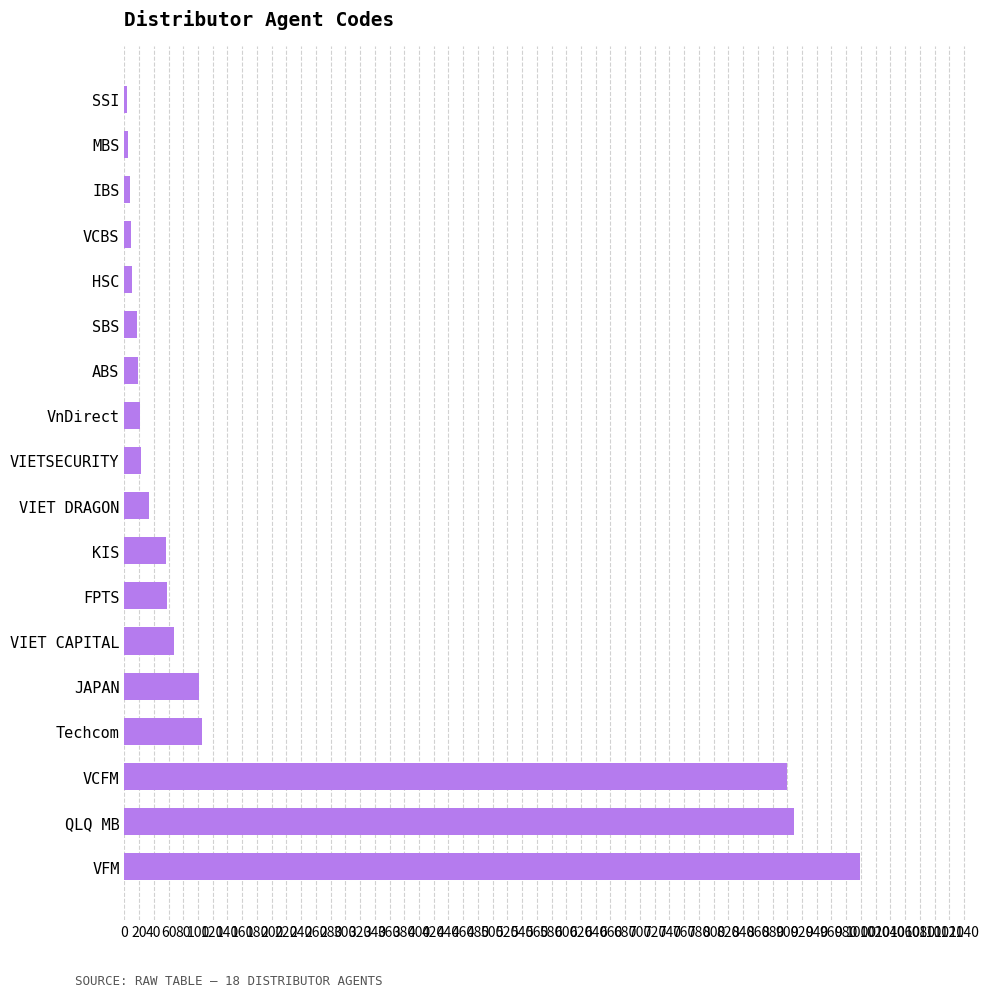

Is it true that the value at VIET CAPITAL is 68?

True